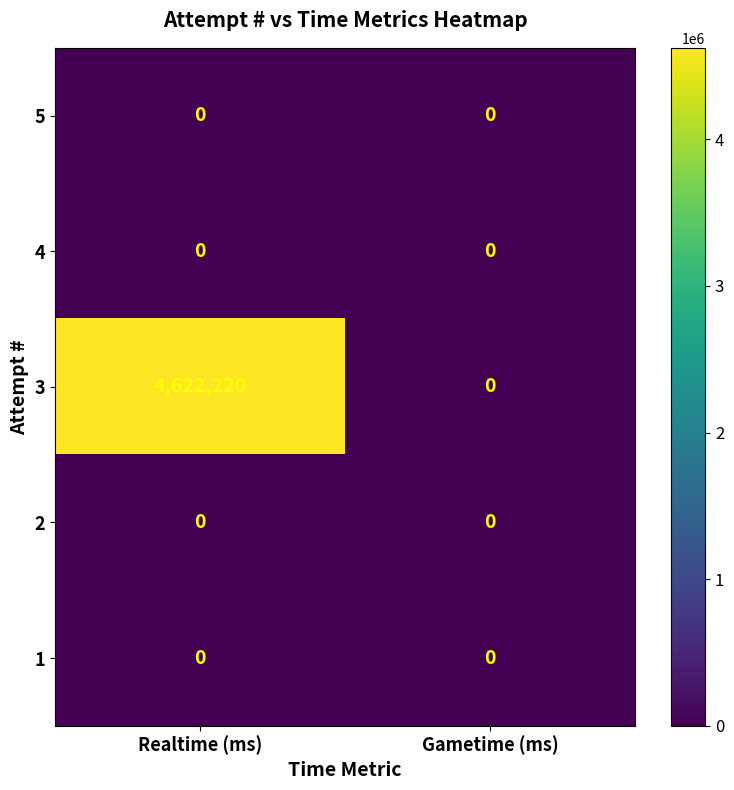

Reading left to right, extract all data points from this chart.

5: Realtime (ms)=0	Gametime (ms)=0
4: Realtime (ms)=0	Gametime (ms)=0
3: Realtime (ms)=4622220	Gametime (ms)=0
2: Realtime (ms)=0	Gametime (ms)=0
1: Realtime (ms)=0	Gametime (ms)=0